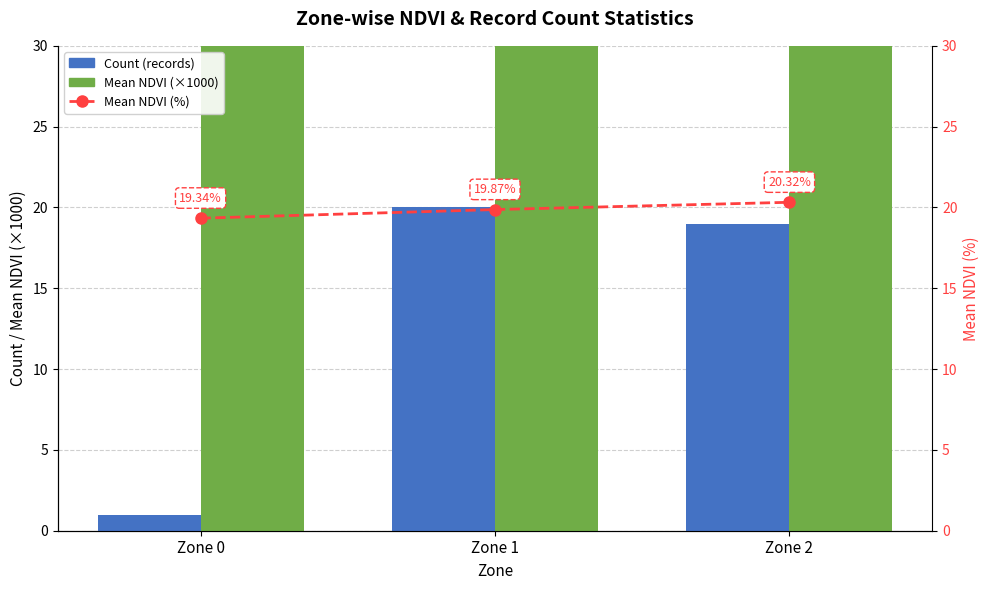

What are all the series names shown in the legend?

Count (records), Mean NDVI (×1000), Mean NDVI (%)